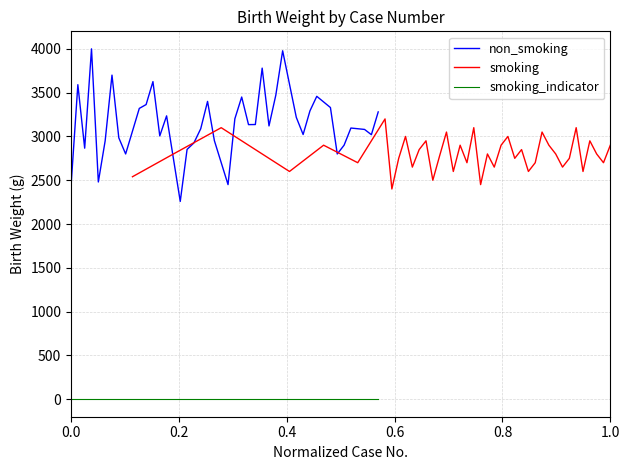

In non_smoking, how many points are lower than both neighbors (excluding endpoints)?

11